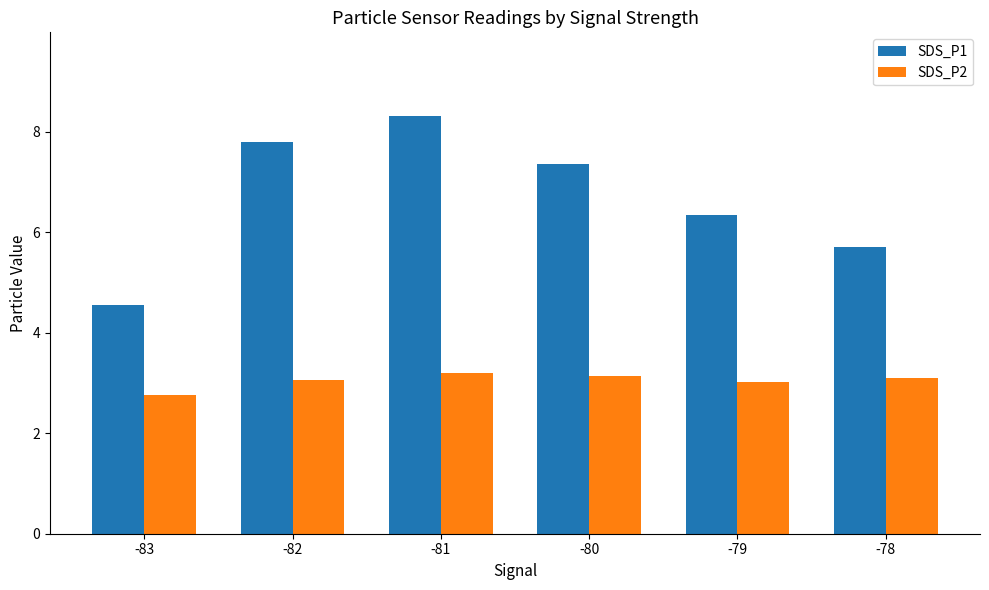

What is the highest value of the SDS_P2 series?

3.2